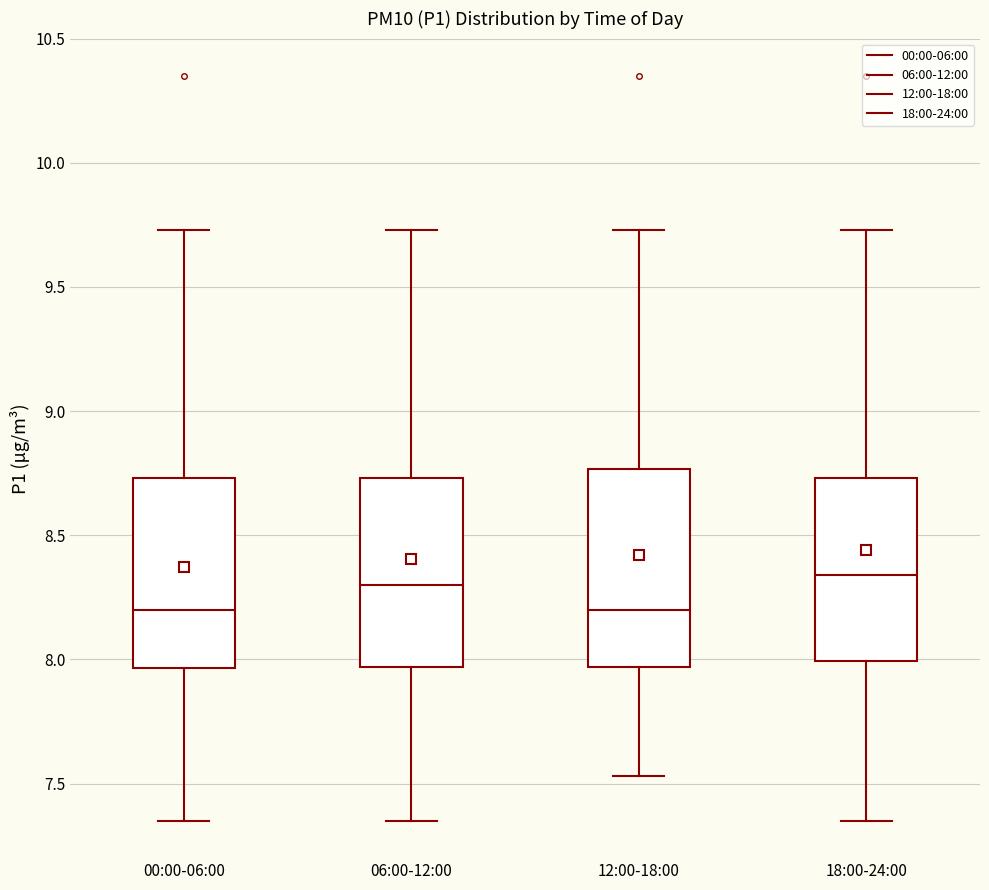

Reading left to right, read every box against the y-axis: the position of its median line, the range the box covers, and the ends of its whiskers. The values are not printed on the chart, so give them approximately, as read against the axis.

00:00-06:00: median 8.20, box 7.95 to 8.75, whiskers 7.35 to 9.75
06:00-12:00: median 8.30, box 7.95 to 8.75, whiskers 7.35 to 9.75
12:00-18:00: median 8.20, box 7.95 to 8.75, whiskers 7.55 to 9.75
18:00-24:00: median 8.35, box 8.00 to 8.75, whiskers 7.35 to 9.75